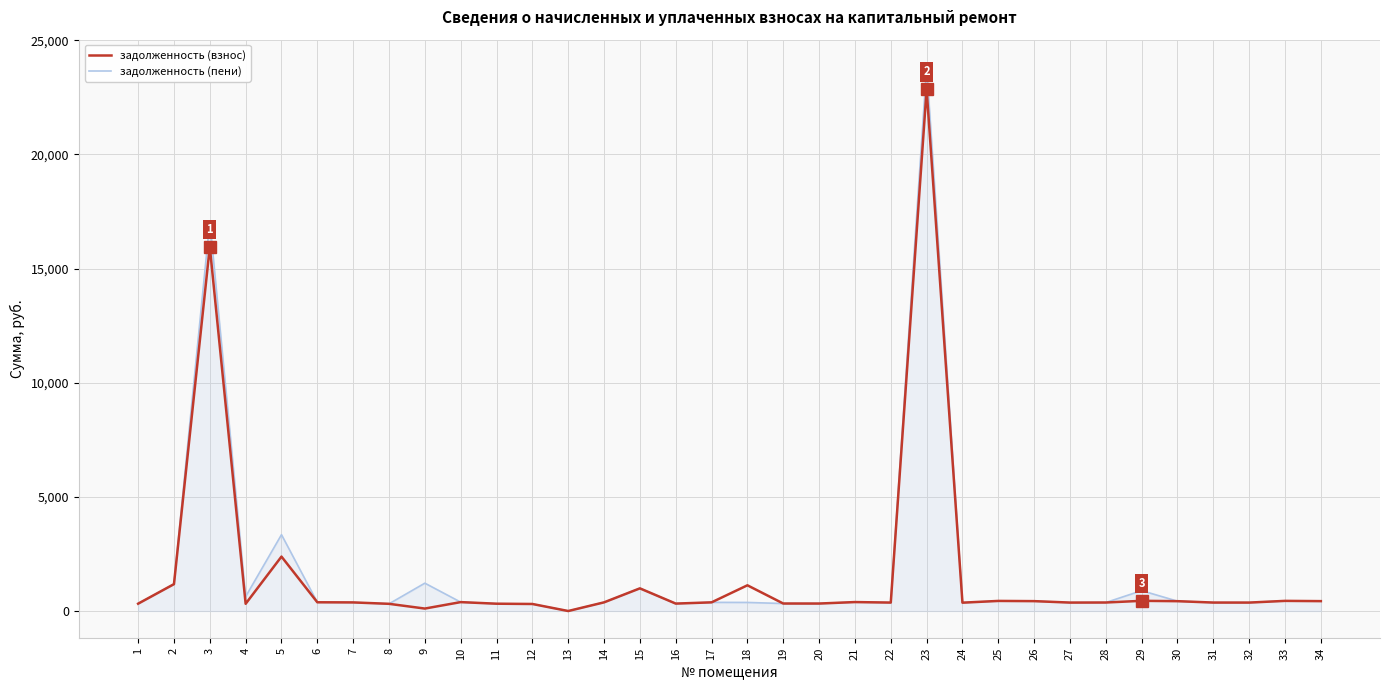

How many categories are shown in the chart?

34